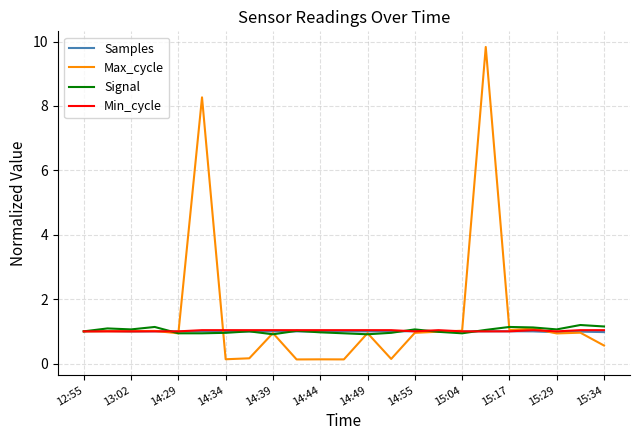

What is the minimum value for Signal?

0.9